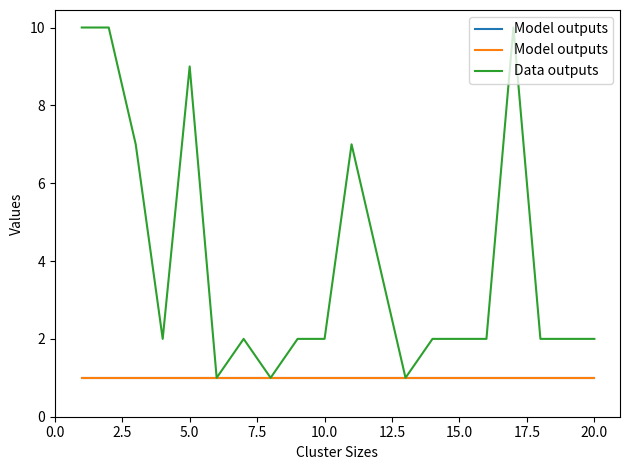

True or false: Model outputs and Data outputs intersect in this chart.

False